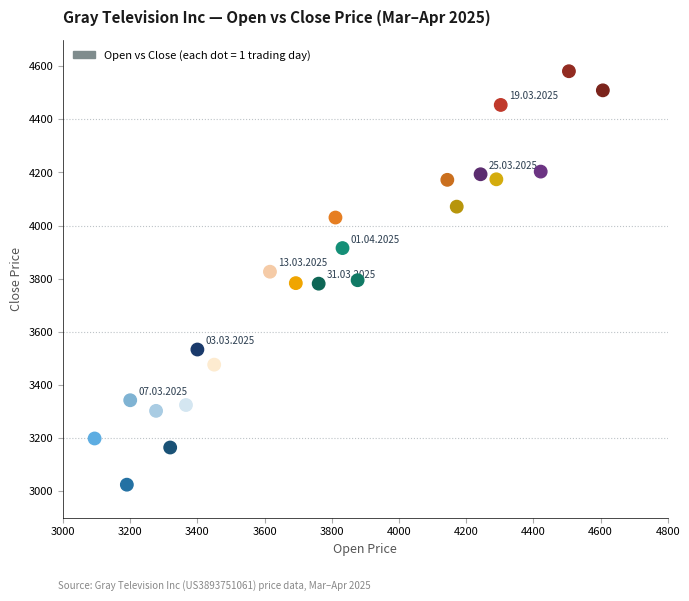

What is the range of Y values (max minus min)?

1557